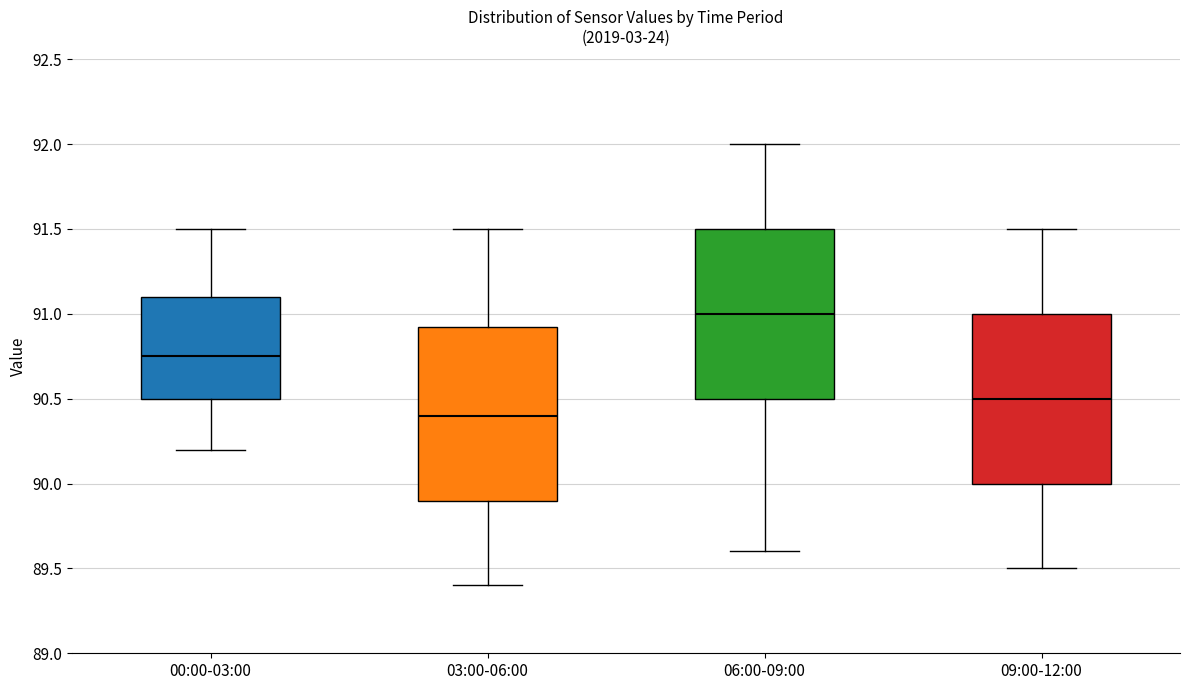

Reading left to right, read every box against the y-axis: the position of its median line, the range the box covers, and the ends of its whiskers. The values are not printed on the chart, so give them approximately, as read against the axis.

00:00-03:00: median 90.75, box 90.50 to 91.10, whiskers 90.20 to 91.50
03:00-06:00: median 90.40, box 89.90 to 90.95, whiskers 89.40 to 91.50
06:00-09:00: median 91.00, box 90.50 to 91.50, whiskers 89.60 to 92.00
09:00-12:00: median 90.50, box 90.00 to 91.00, whiskers 89.50 to 91.50